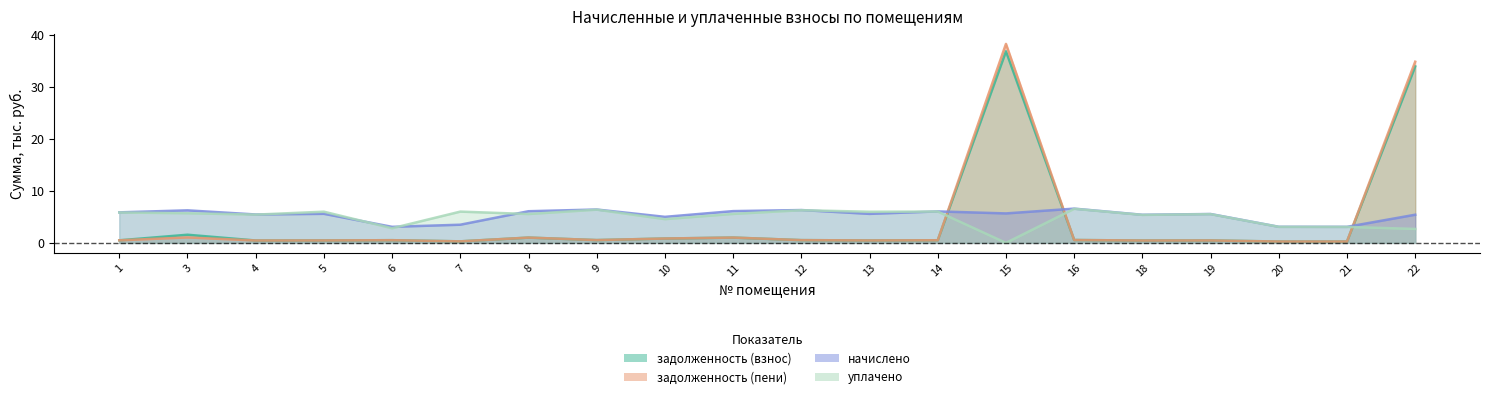

Reading left to right, extract all data points from this chart.

задолженность (взнос): 1=0.5	3=1.6	4=0.5	5=0.5	6=0.5	7=0.3	8=1.0	9=0.5	10=0.8	11=1.0	12=0.5	13=0.5	14=0.5	15=36.9	16=0.5	18=0.5	19=0.5	20=0.3	21=0.3	22=34.0
задолженность (пени): 1=0.5	3=1.0	4=0.5	5=0.5	6=0.5	7=0.3	8=1.0	9=0.5	10=0.8	11=1.0	12=0.5	13=0.5	14=0.5	15=38.3	16=0.5	18=0.5	19=0.5	20=0.3	21=0.3	22=34.9
начислено: 1=5.9	3=6.3	4=5.5	5=5.6	6=3.1	7=3.5	8=6.1	9=6.4	10=5.0	11=6.1	12=6.3	13=5.6	14=6.1	15=5.7	16=6.6	18=5.4	19=5.6	20=3.1	21=3.1	22=5.4
уплачено: 1=5.8	3=5.7	4=5.4	5=6.0	6=2.8	7=6.0	8=5.6	9=6.4	10=4.6	11=5.6	12=6.3	13=6.0	14=6.0	15=0.0	16=6.6	18=5.4	19=5.5	20=3.1	21=3.1	22=2.7